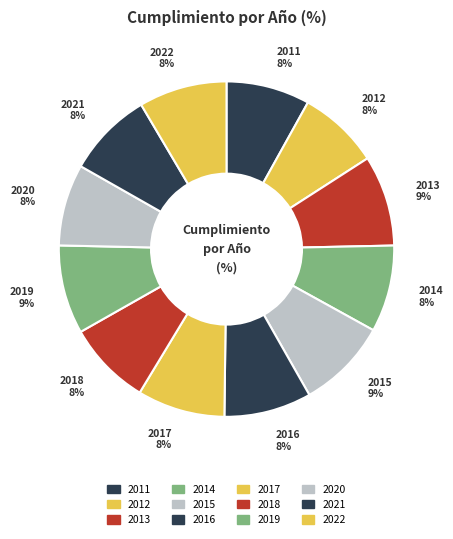

Is the sum of 2021 8% and 2013 9% greater than half?

No